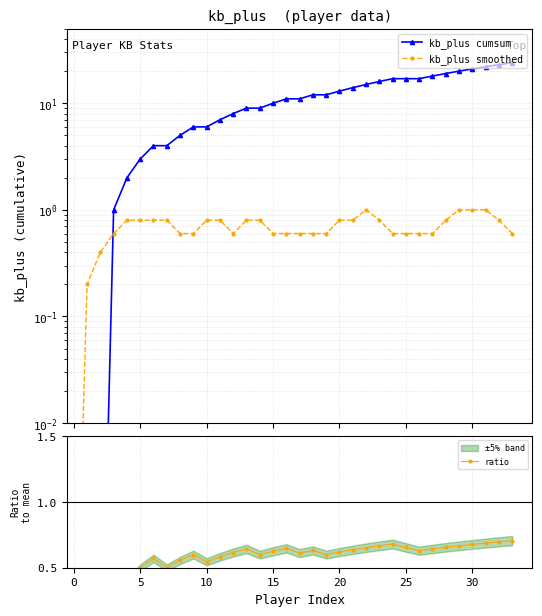

Rank the series at 17 from highest to lowest value.

kb_plus cumsum, ratio, kb_plus smoothed